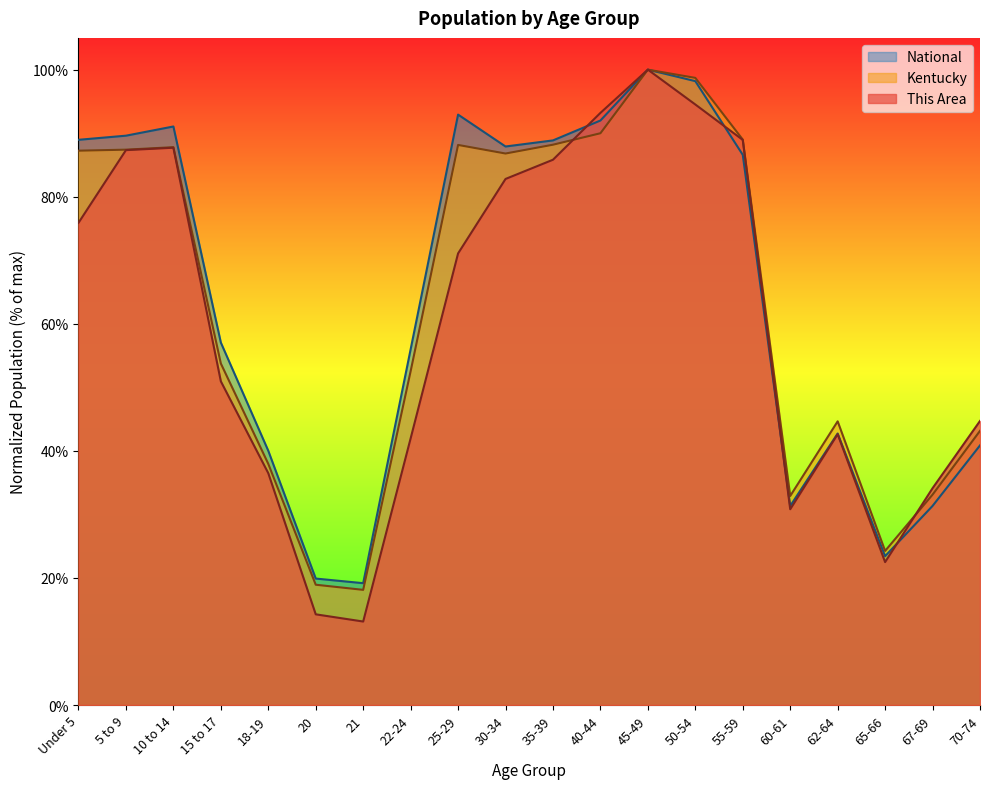

True or false: This Area has more than 2 points higher than both neighbors.

True